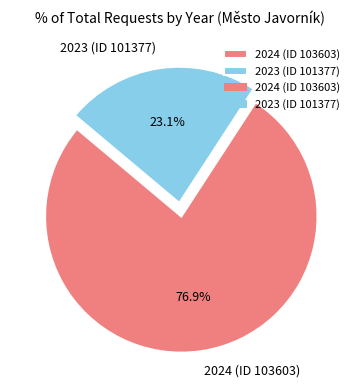

The 2024 (ID 103603) slice represents 77% of the pie. True or false?

True